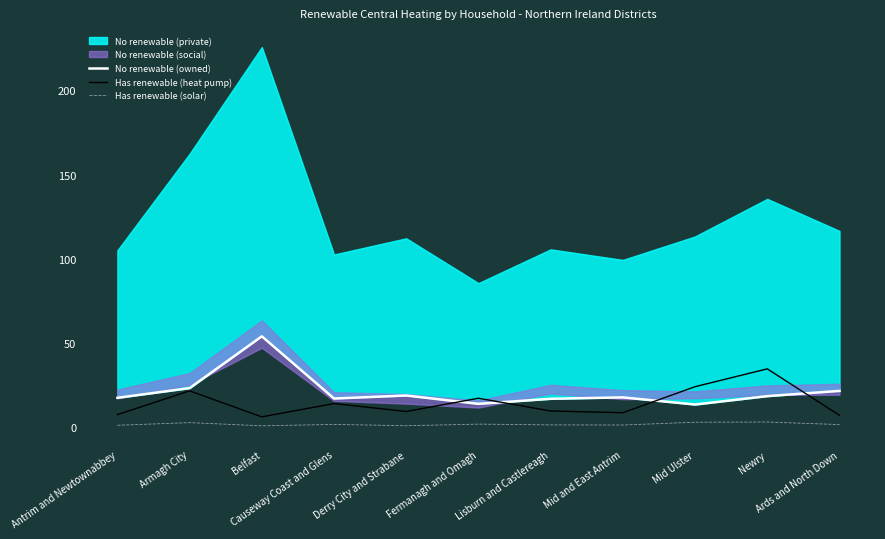

True or false: Has renewable (solar) and Has renewable (heat pump) cross at least once.

False